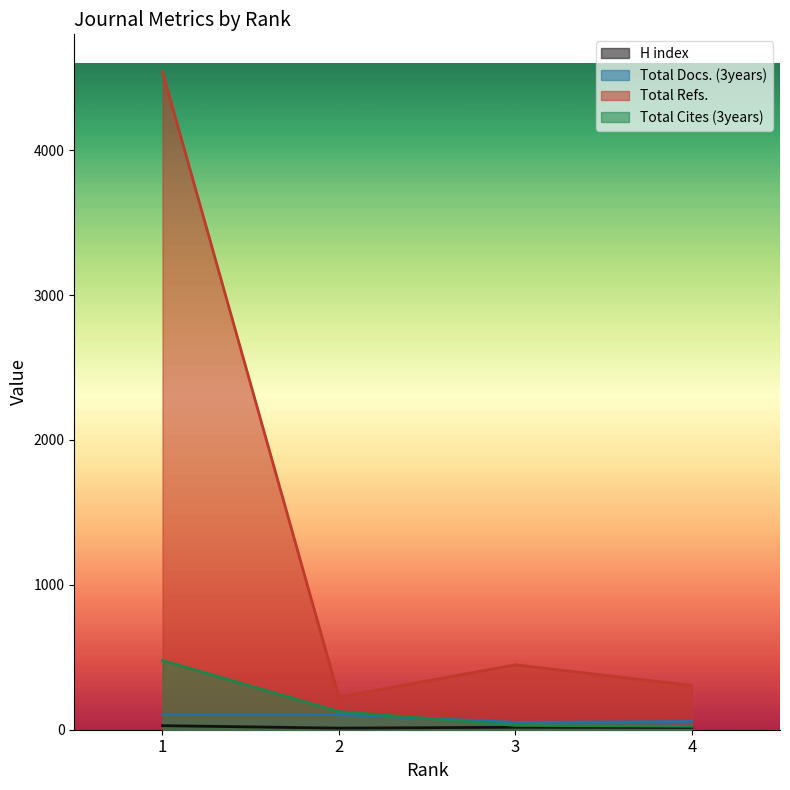

In H index, how many points are lower than both neighbors (excluding endpoints)?

1